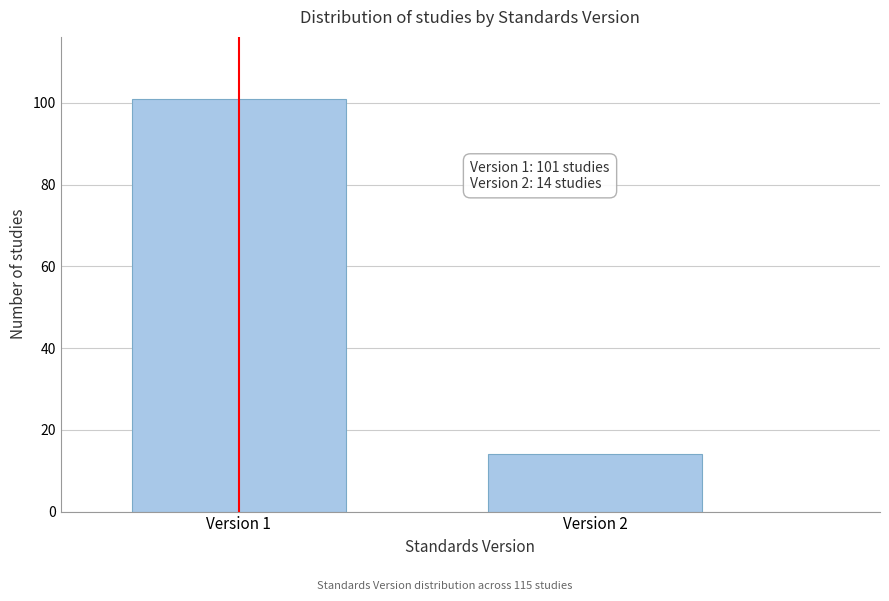

Reading right to left, transcribe all the data shown in this chart.

Version 2=14	Version 1=101